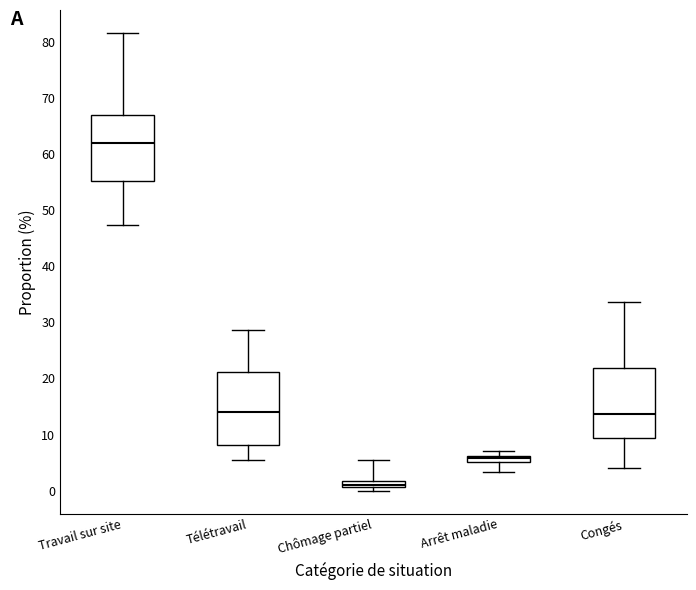

Which box has the highest median line?

Travail sur site